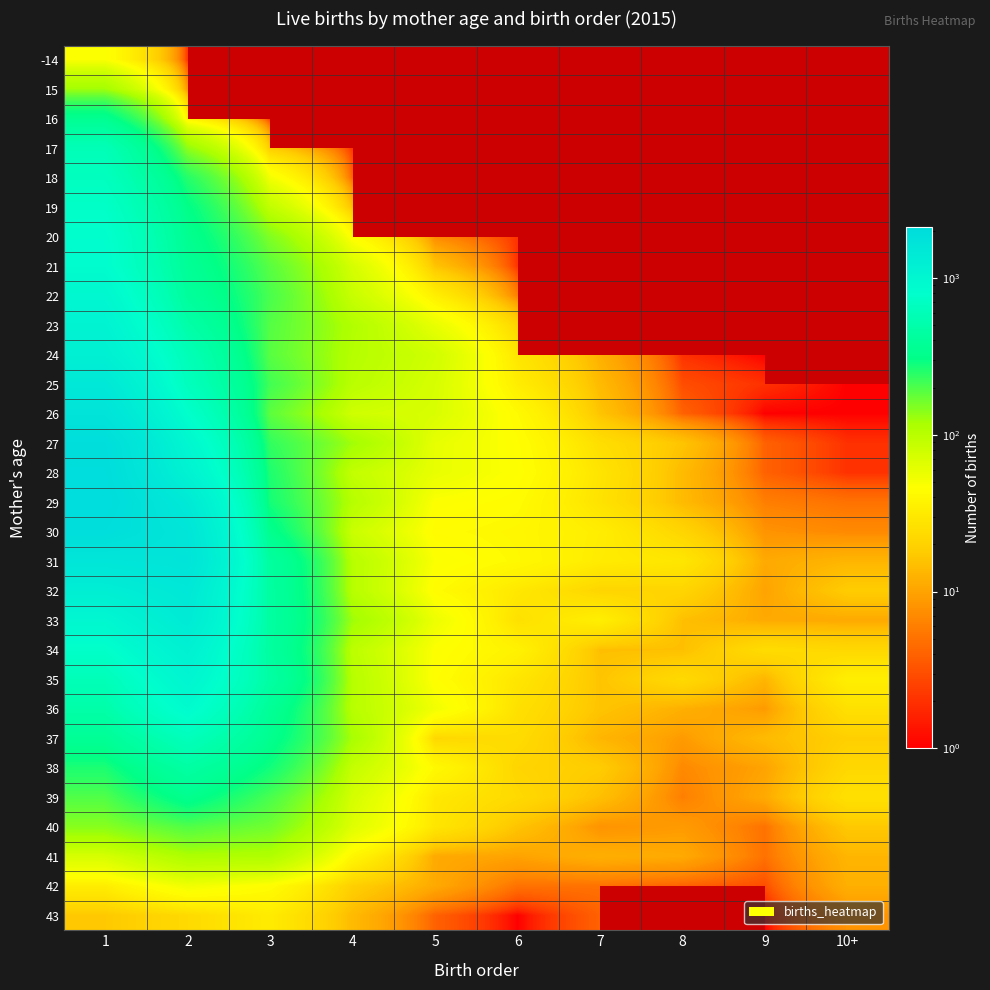

How many categories are shown in the chart?

10